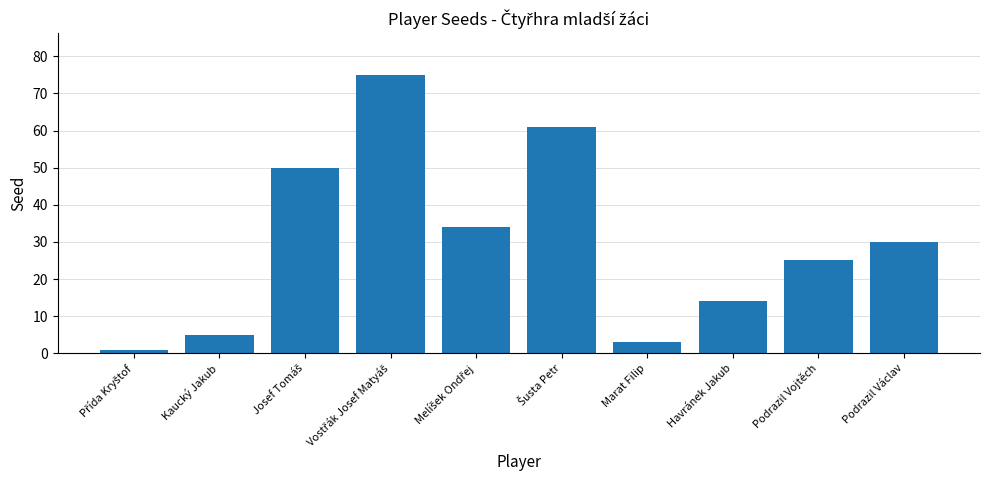

What is the label of the 3rd bar from the right?

Havránek Jakub